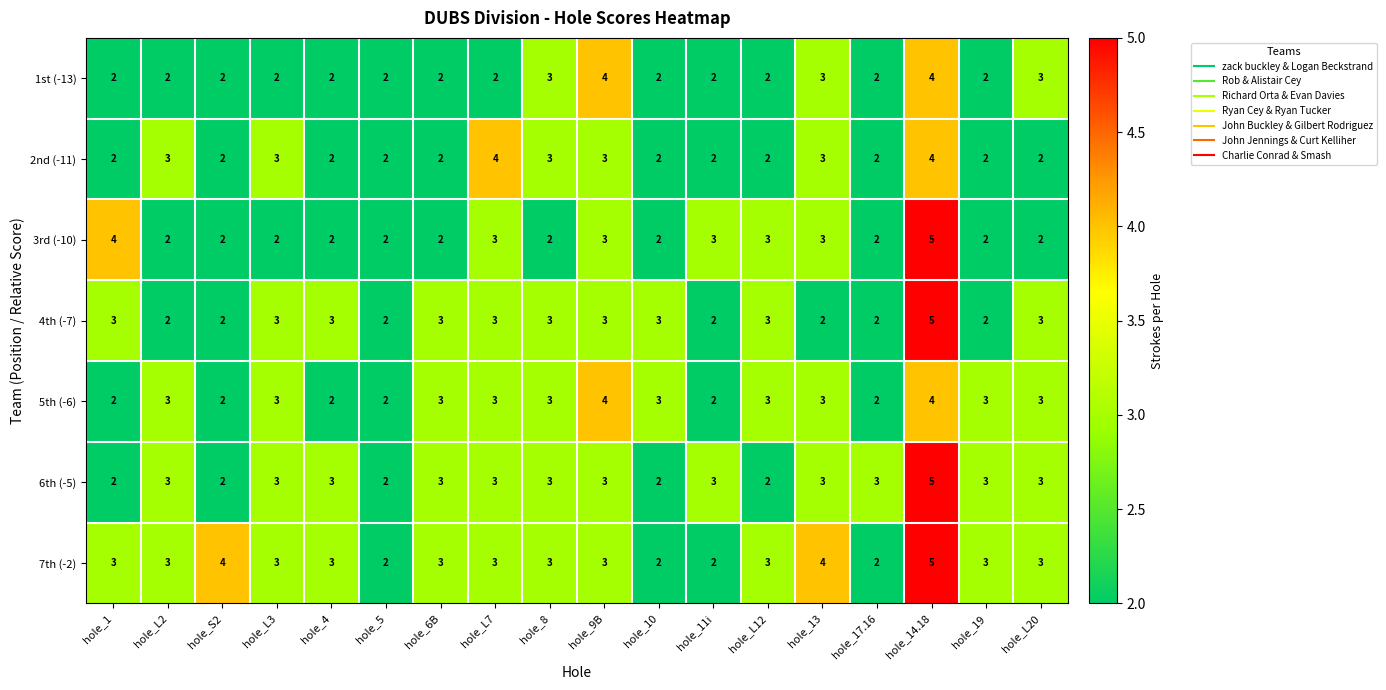

What is the sum of all 7th (-2) values?

54